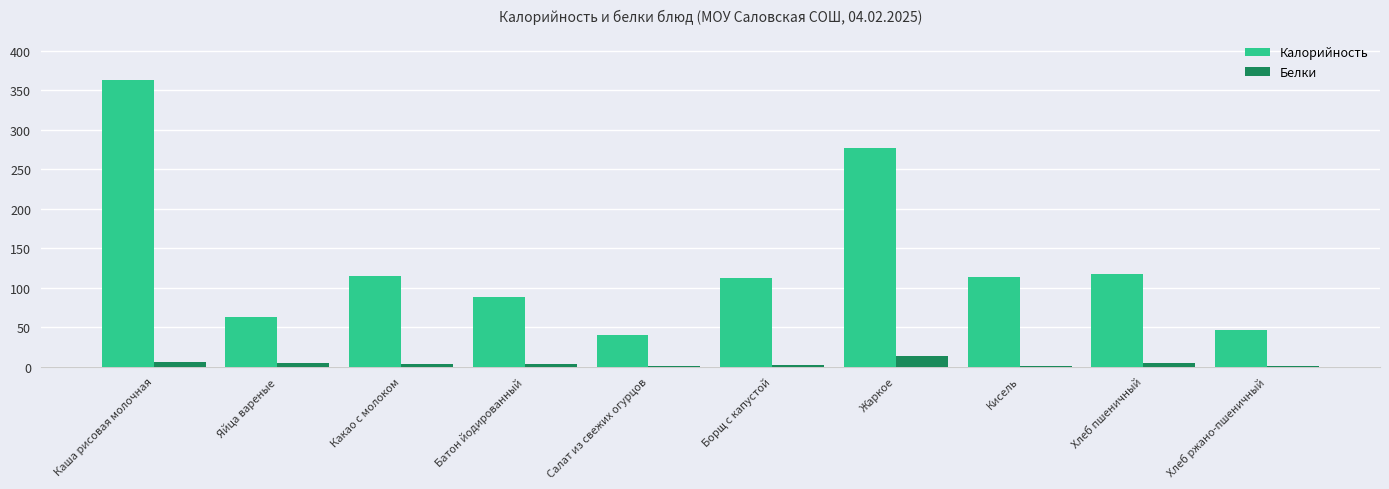

Is the value of Калорийность at Какао с молоком greater than the value of Белки at Батон йодированный?

Yes